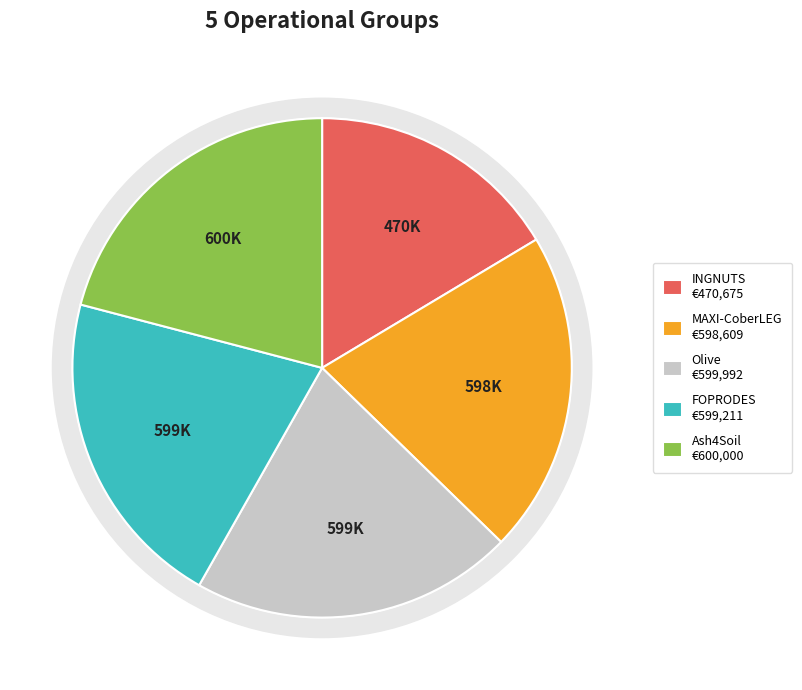

What is the largest slice in the pie chart?

Ash4Soil